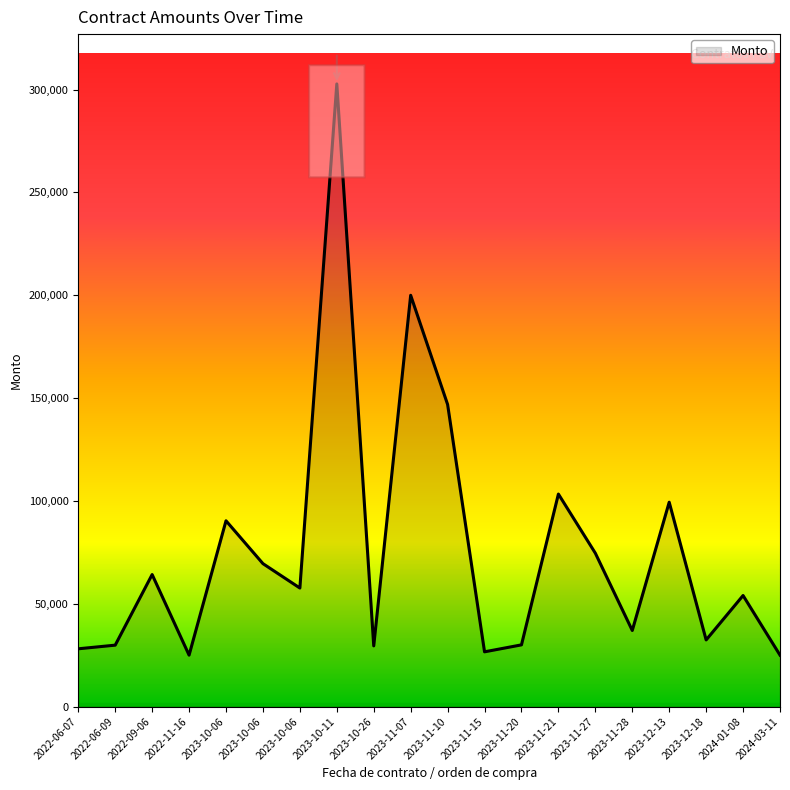

Which has a higher value, 2023-10-06 or 2023-11-07?

2023-11-07